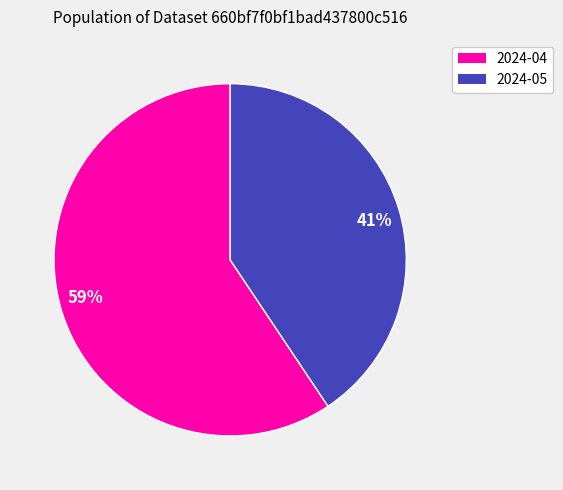

Which has a higher value, 41% or 59%?

59%